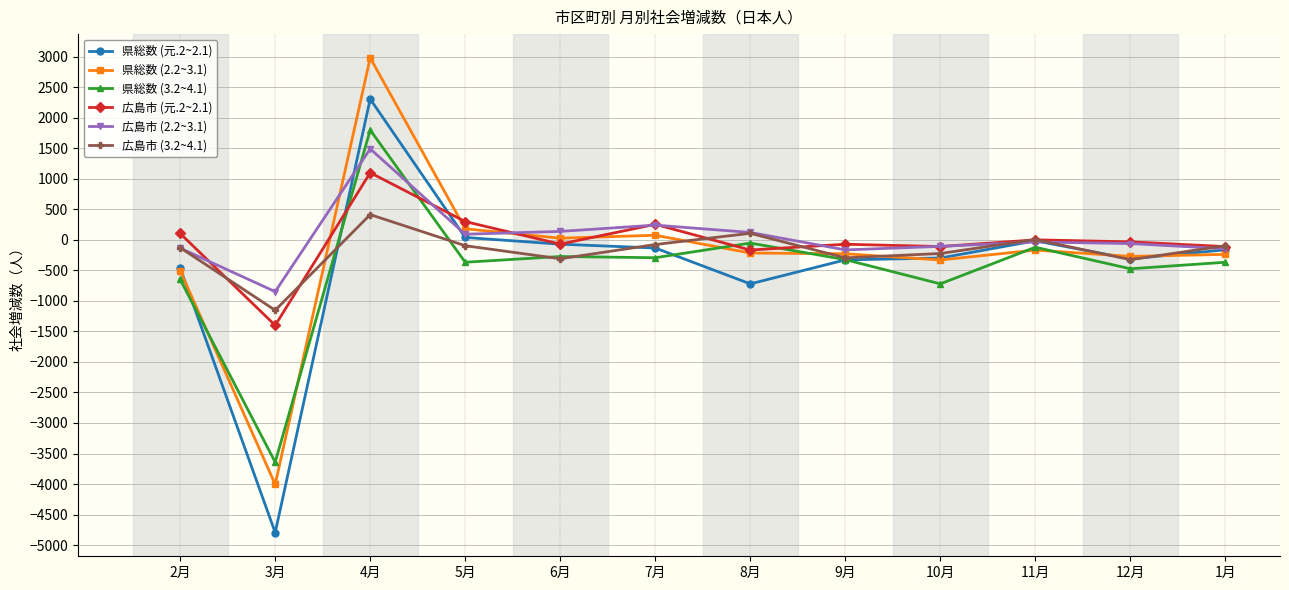

Is the value of 広島市 (3.2~4.1) at 9月 greater than the value of 広島市 (元.2~2.1) at 1月?

No